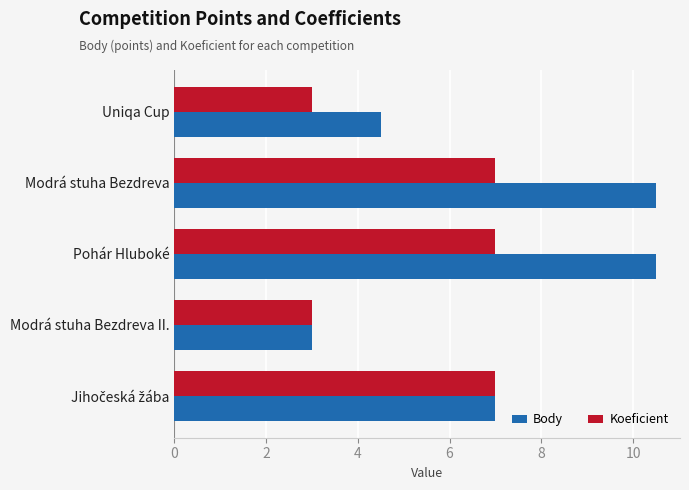

What are all the series names shown in the legend?

Body, Koeficient